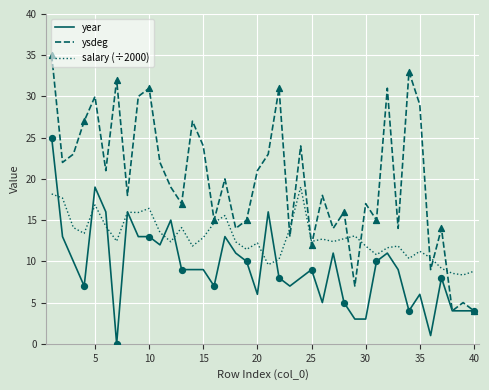

Which series has the widest spread of values?

ysdeg